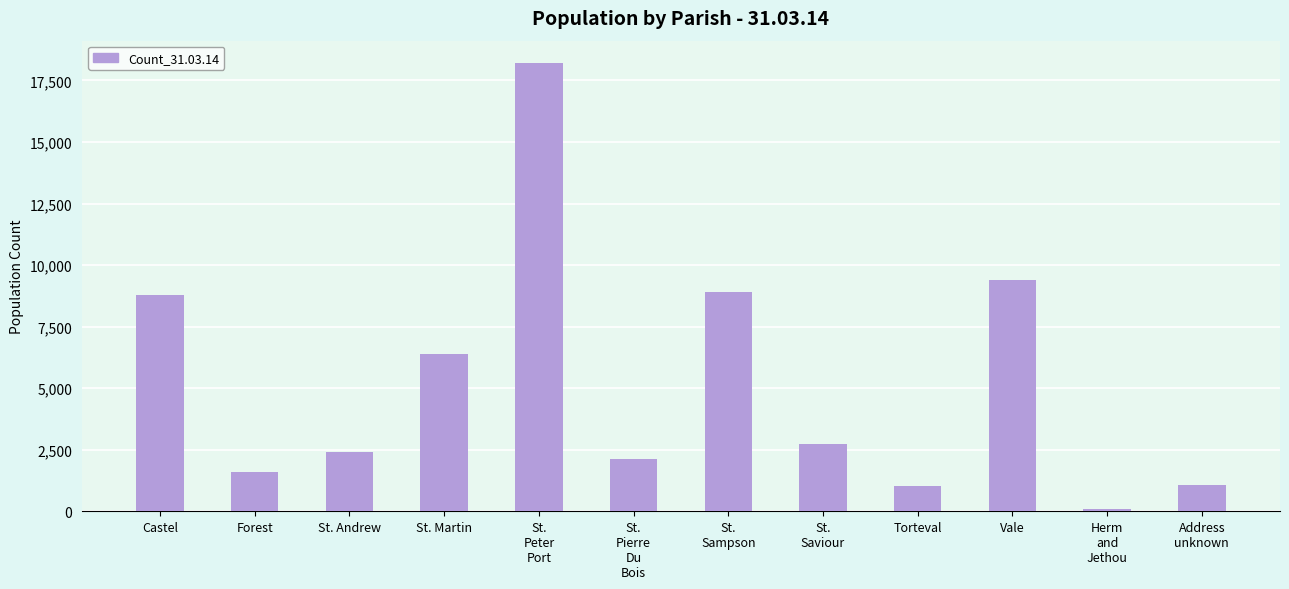

What is the minimum value shown in the chart?

84